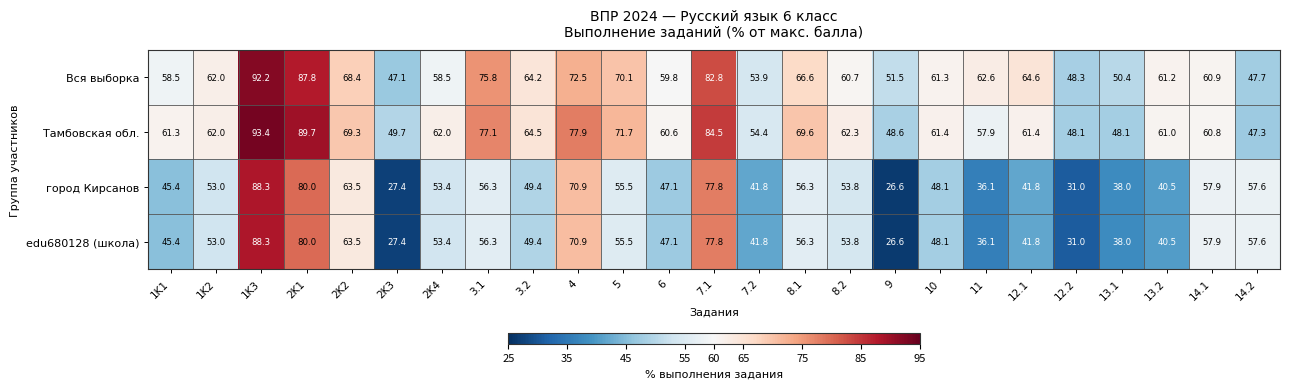

The value of Вся выборка at 3.1 is 75.8. True or false?

True